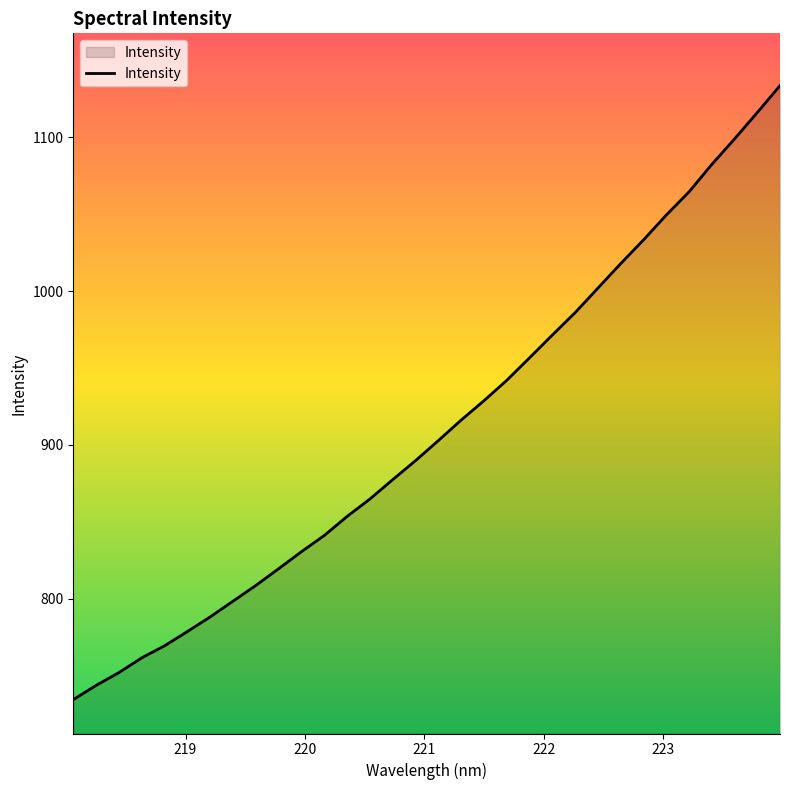

What is the difference between the maximum and minimum values?

399.2